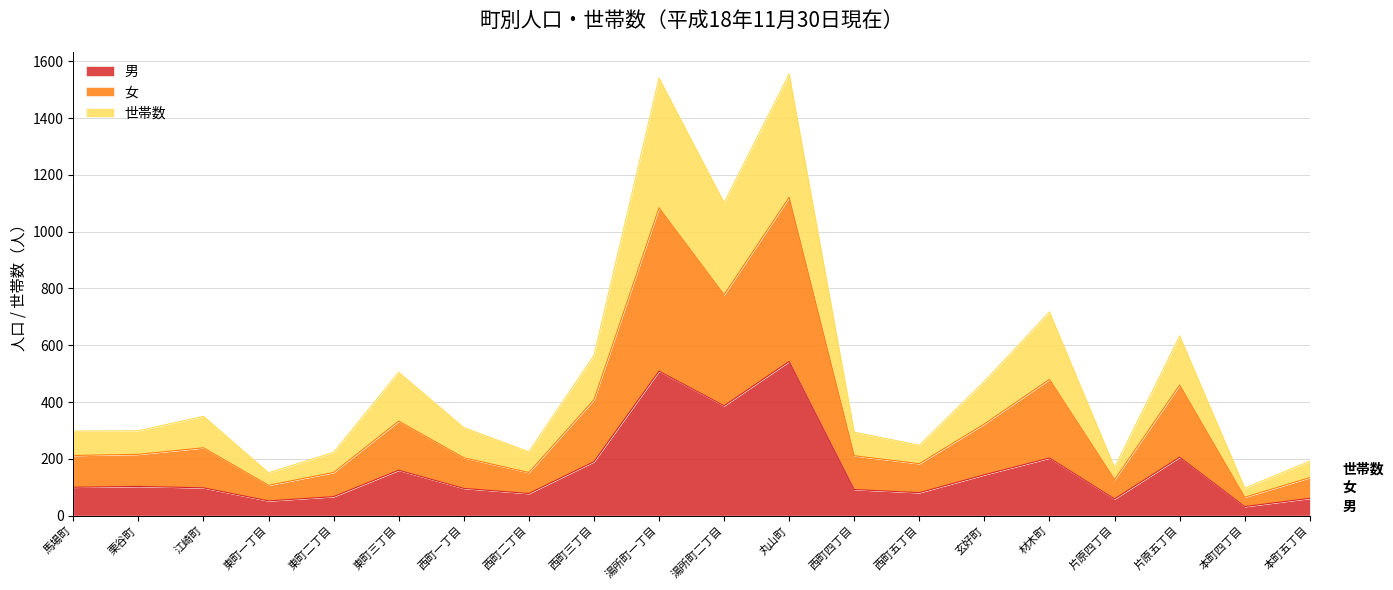

Which label corresponds to the largest value in the chart?

丸山町